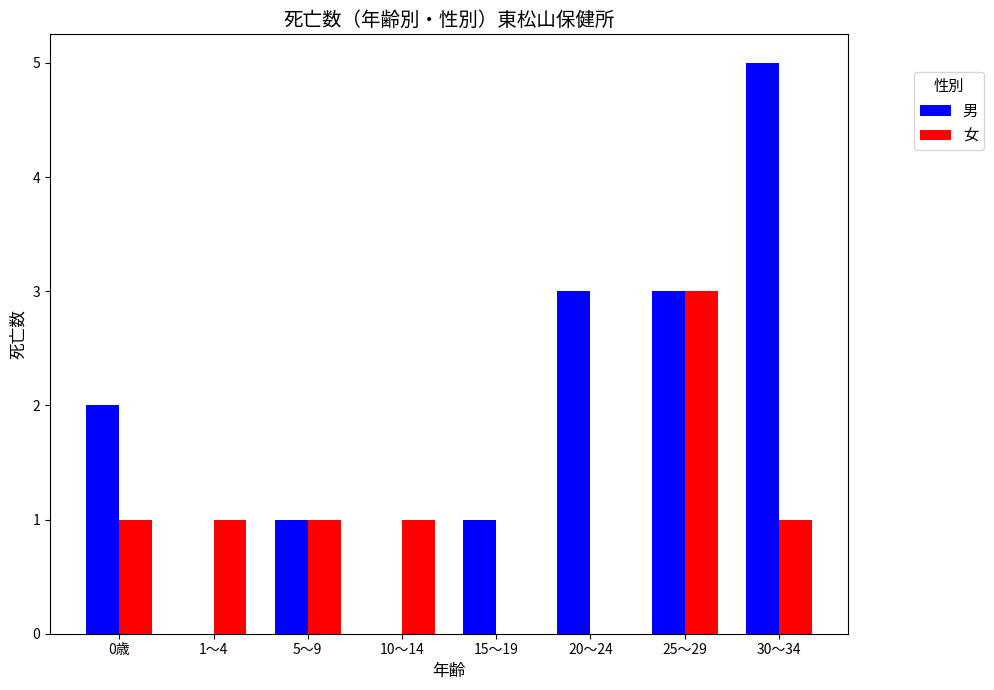

Does the chart contain stacked bars?

No